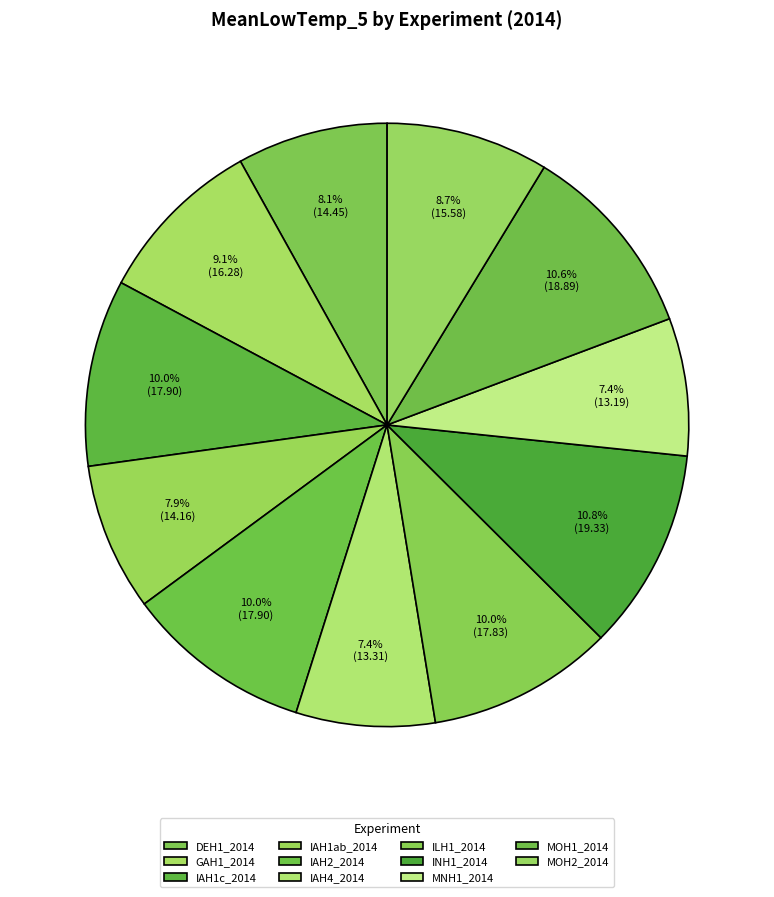

The IAH1c_2014 slice represents 19% of the pie. True or false?

False